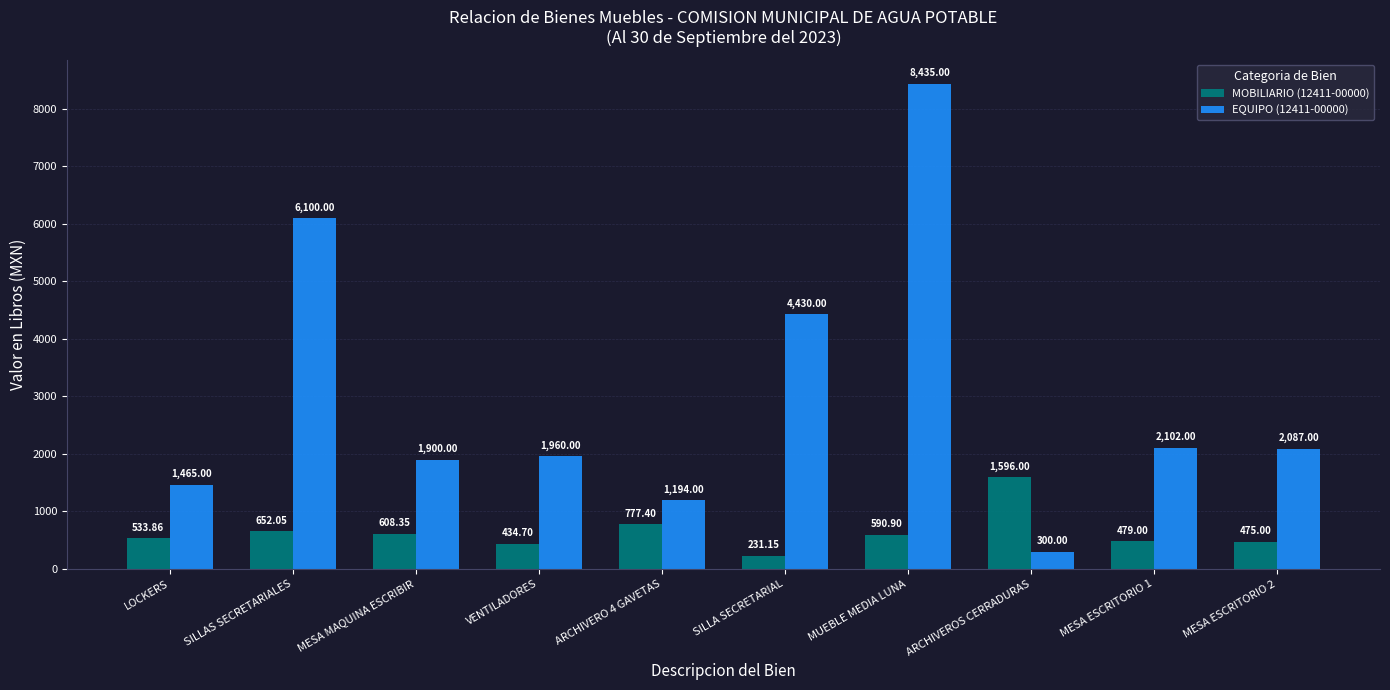

What is the difference between the highest and lowest values at LOCKERS?

931.1